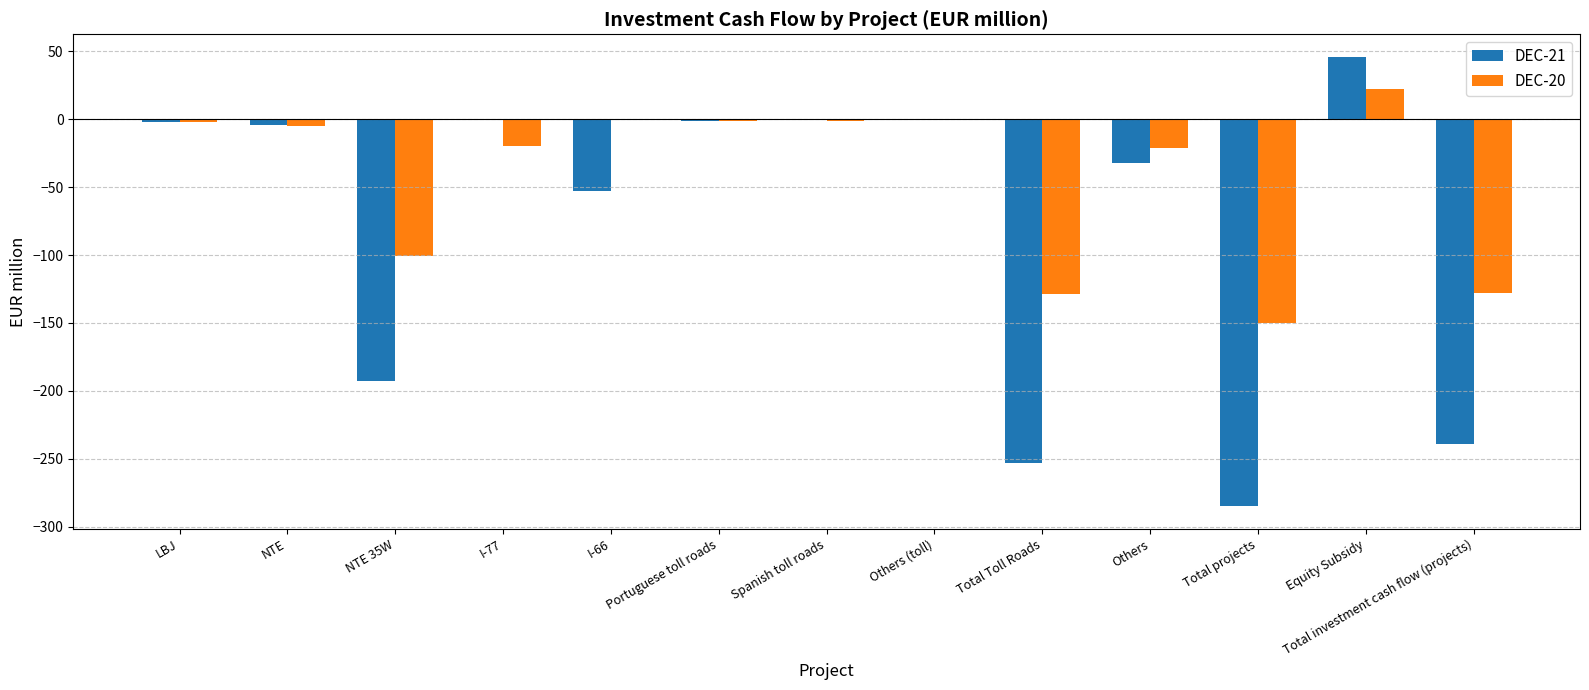

Count the number of categories in the chart.

13